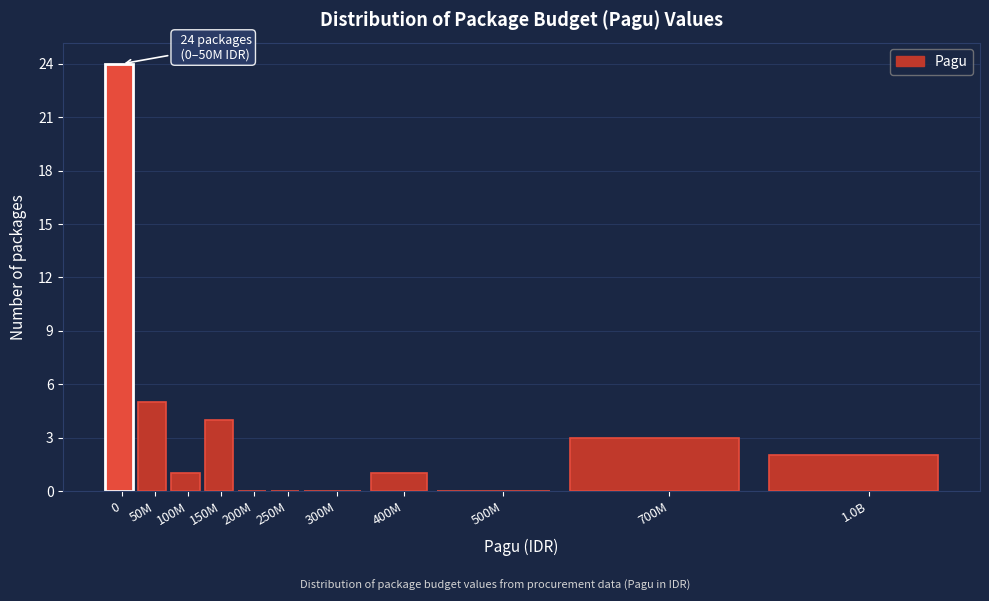

Reading left to right, what are all the values shown in this chart?

0=24	50M=5	100M=1	150M=4	200M=0	250M=0	300M=0	400M=1	500M=0	700M=3	1.0B=2